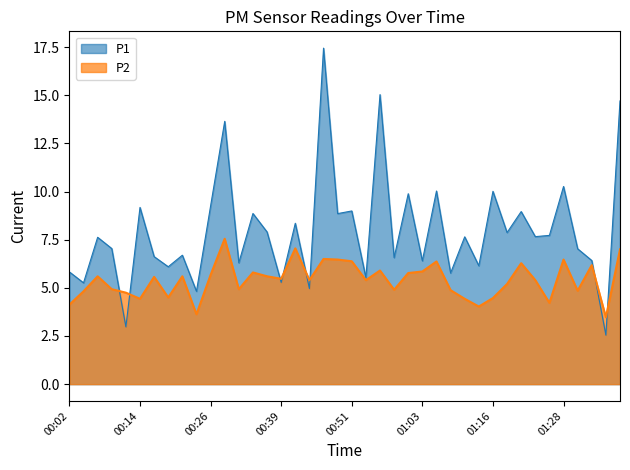

Rank the categories by value from lowest to highest.

01:38, 00:24, 01:13, 00:02, 01:25, 00:14, 01:11, 01:16, 00:19, 00:11, 00:04, 01:31, 01:08, 00:58, 00:09, 00:31, 01:18, 00:44, 00:53, 01:23, 00:39, 00:16, 00:06, 00:21, 00:36, 00:26, 01:01, 00:34, 01:03, 00:56, 01:33, 01:20, 01:06, 00:51, 00:48, 01:28, 00:46, 01:41, 00:41, 00:29